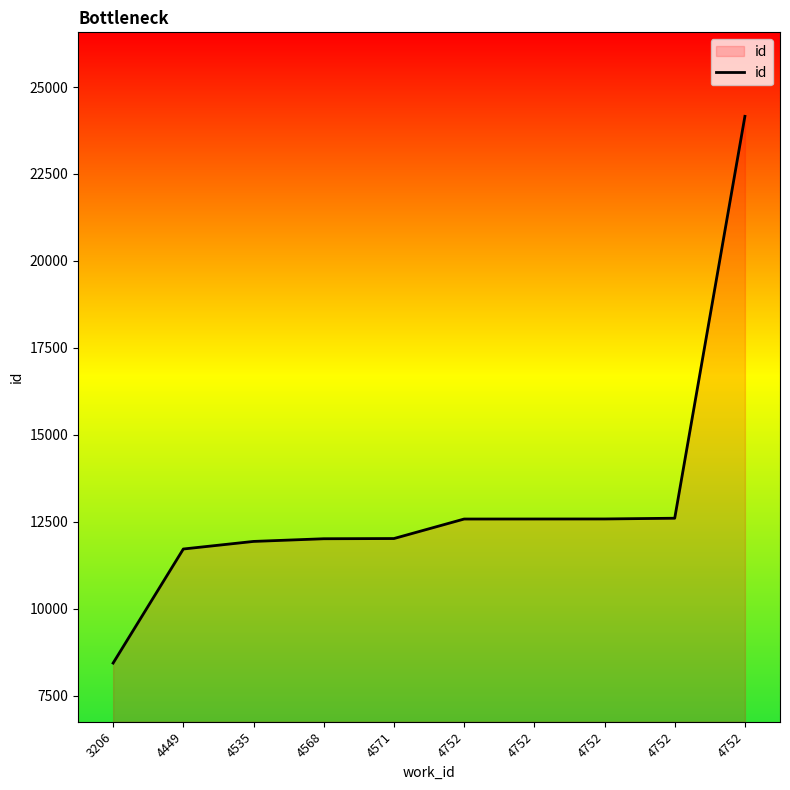

What is the minimum value shown in the chart?

8435